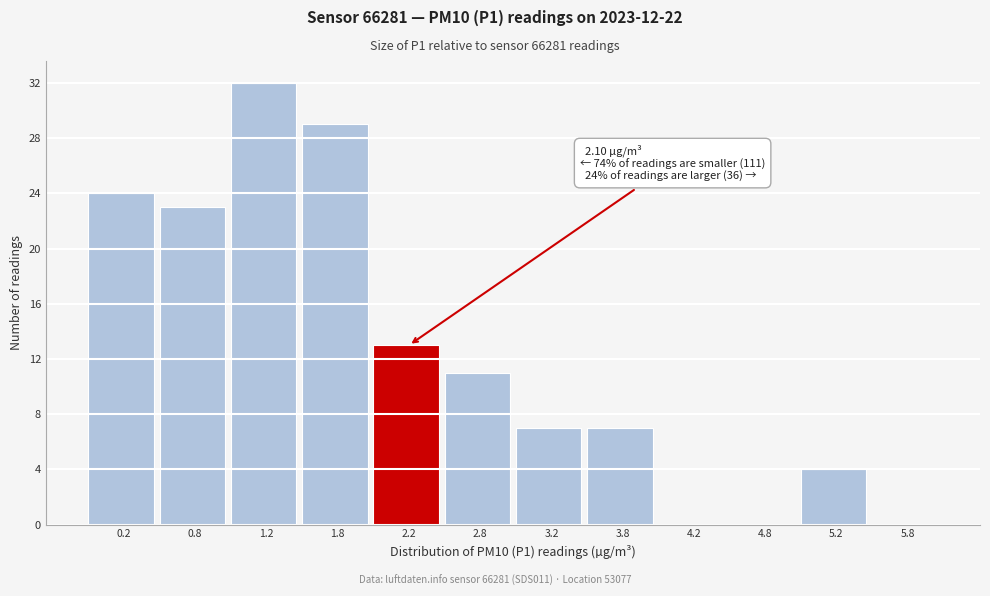

Which range on the x-axis has the tallest bar?

1.0 to 1.5